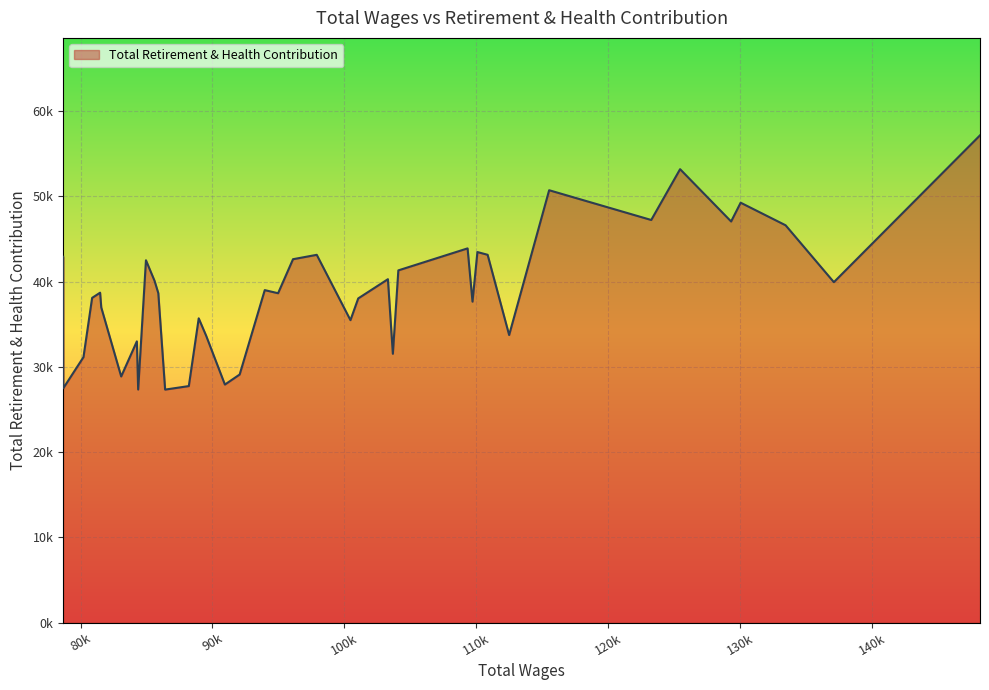

Rank the categories by value from lowest to highest.

27, 31, 38, 26, 23, 33, 22, 37, 14, 32, 24, 8, 17, 25, 34, 11, 16, 36, 20, 28, 35, 21, 1, 29, 15, 13, 30, 19, 39, 18, 9, 10, 12, 2, 4, 6, 3, 7, 5, 0